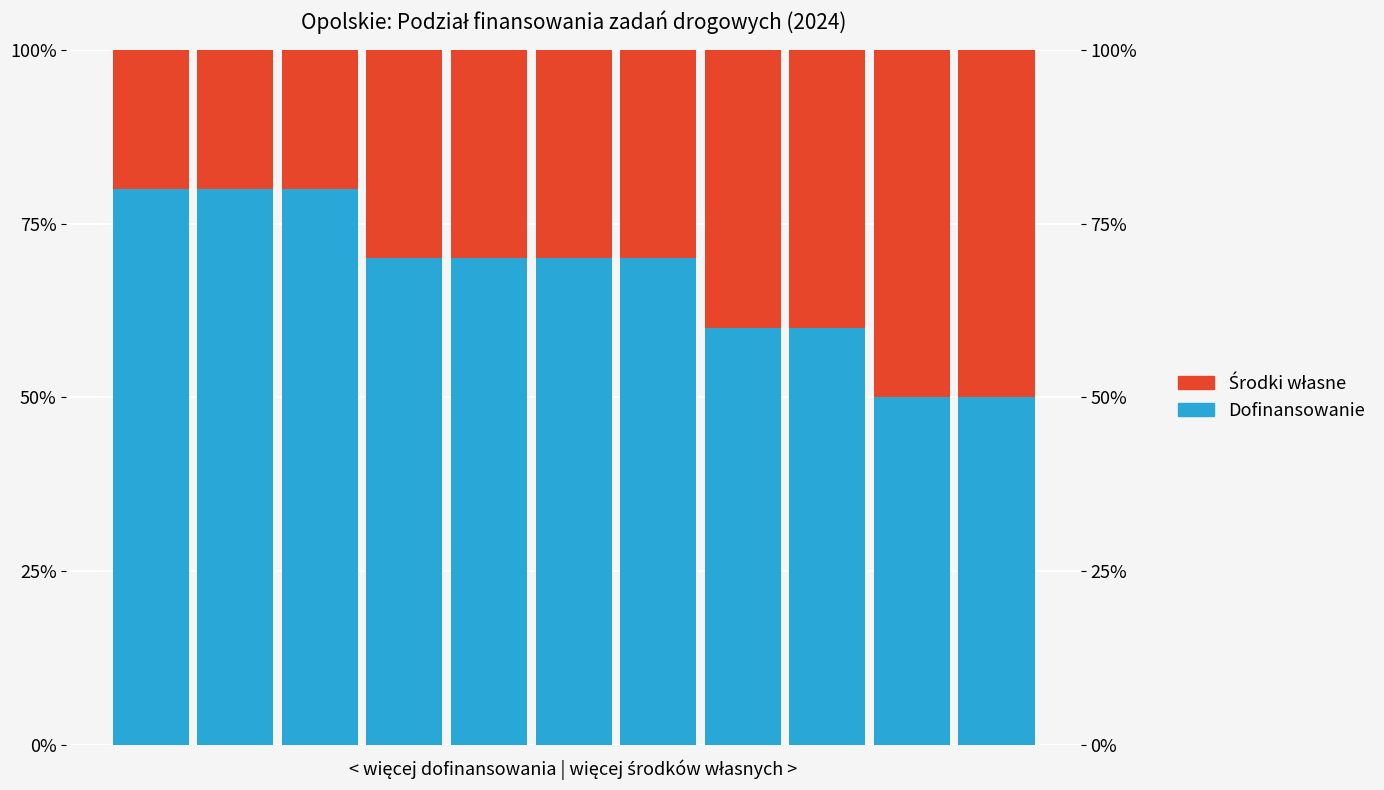

True or false: Dofinansowanie has a value of 109.1 at 2.

False